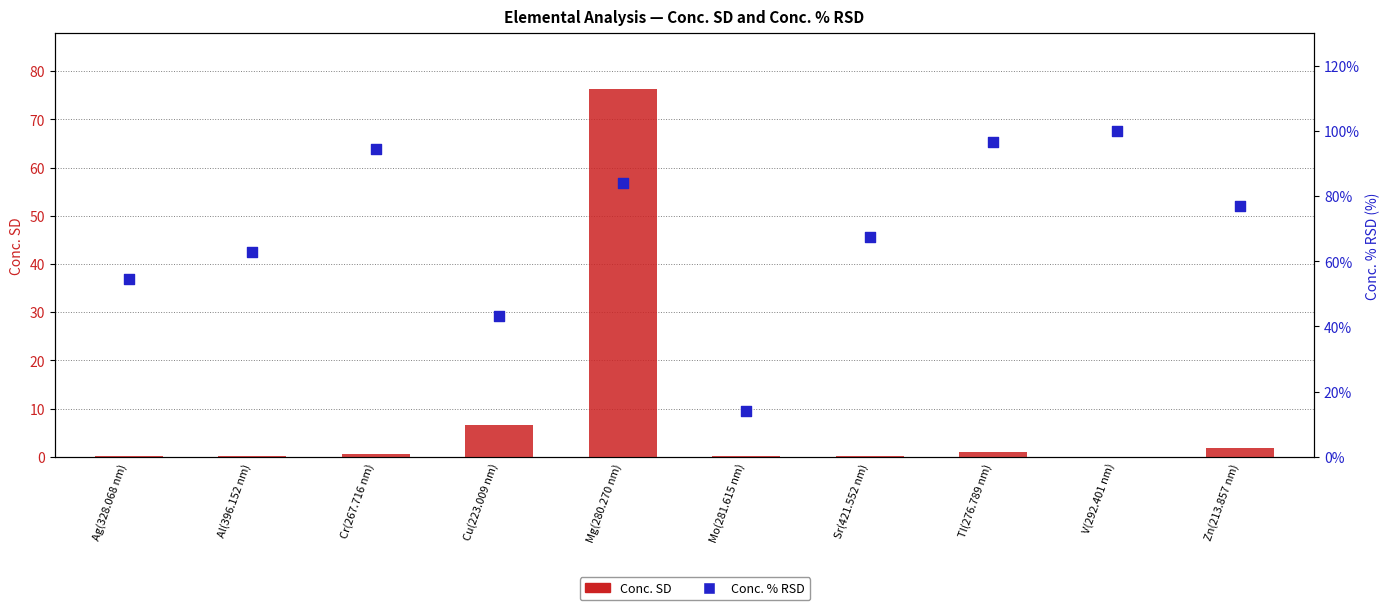

At which category is the sum across all series the highest?

Mg(280.270 nm)